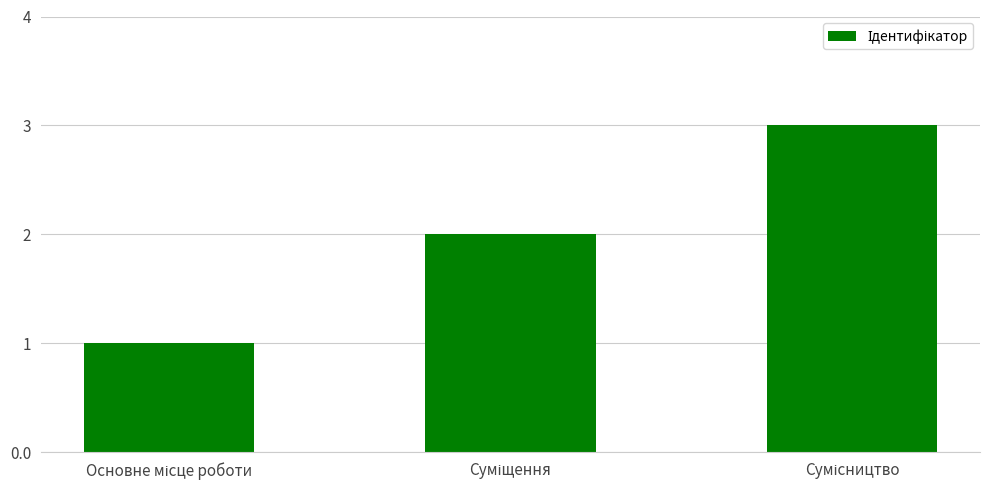

What is the maximum value shown in the chart?

3